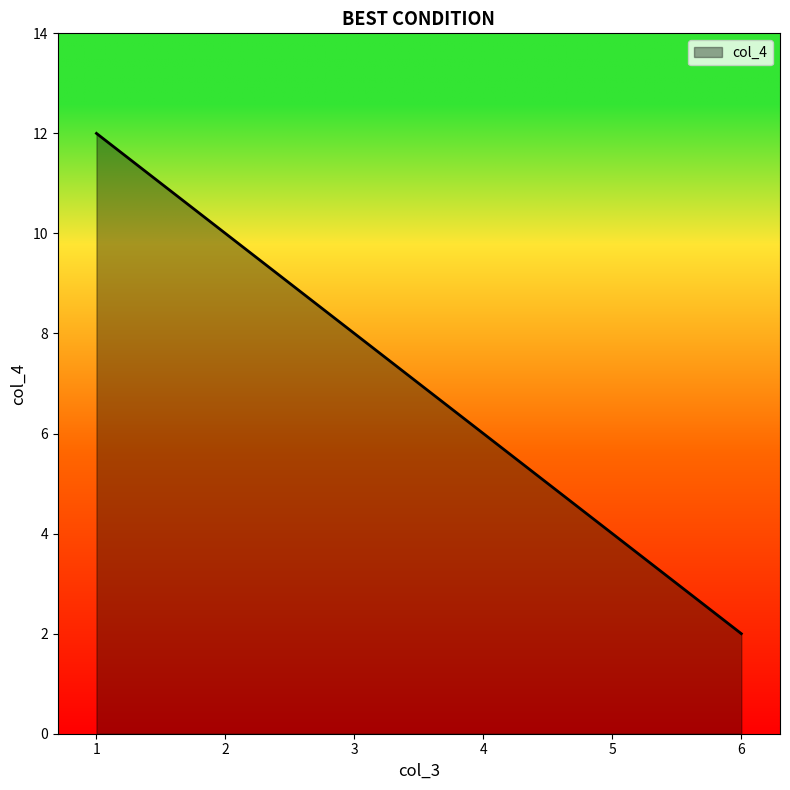

Read the value at 5.

4